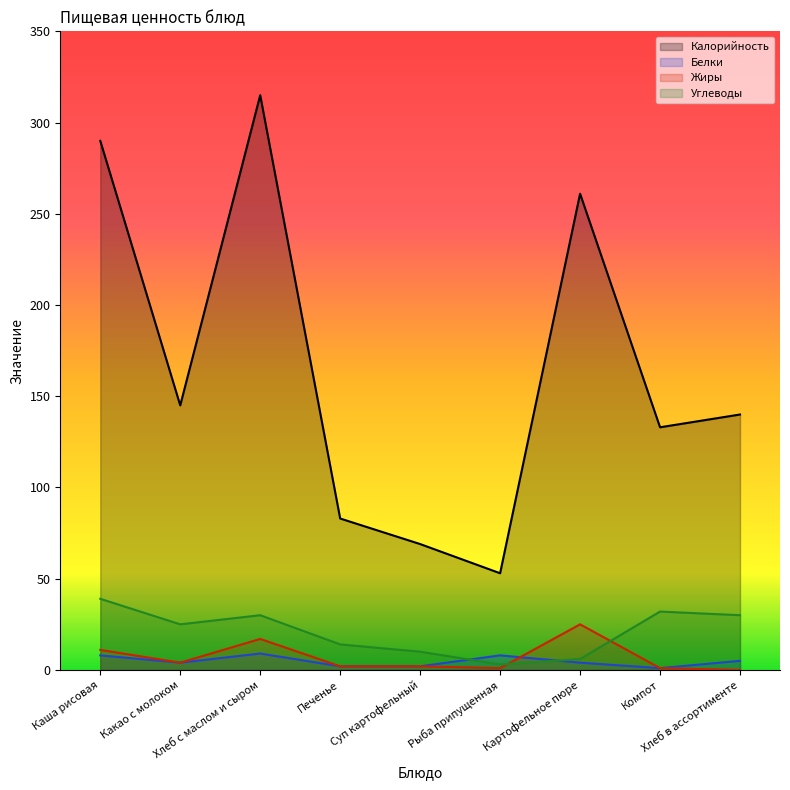

True or false: Углеводы and Белки cross at least once.

True